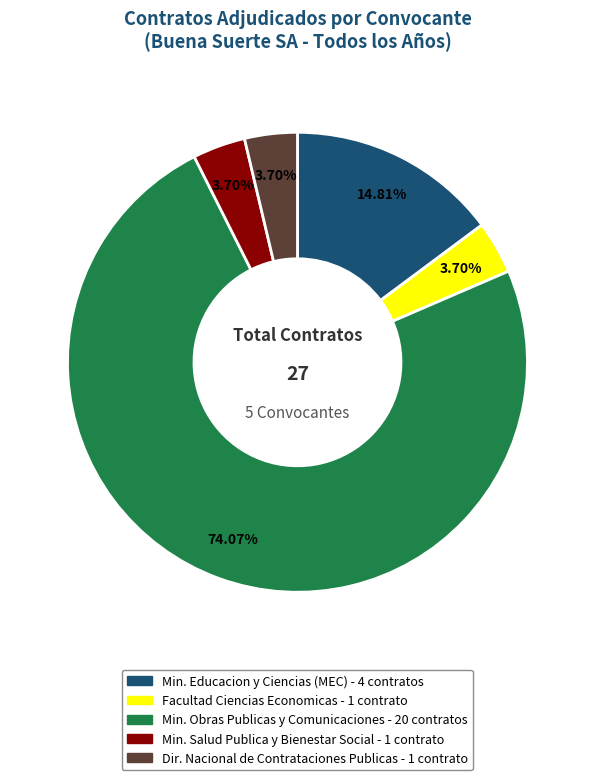

Is there any slice that represents more than half of the pie?

Yes